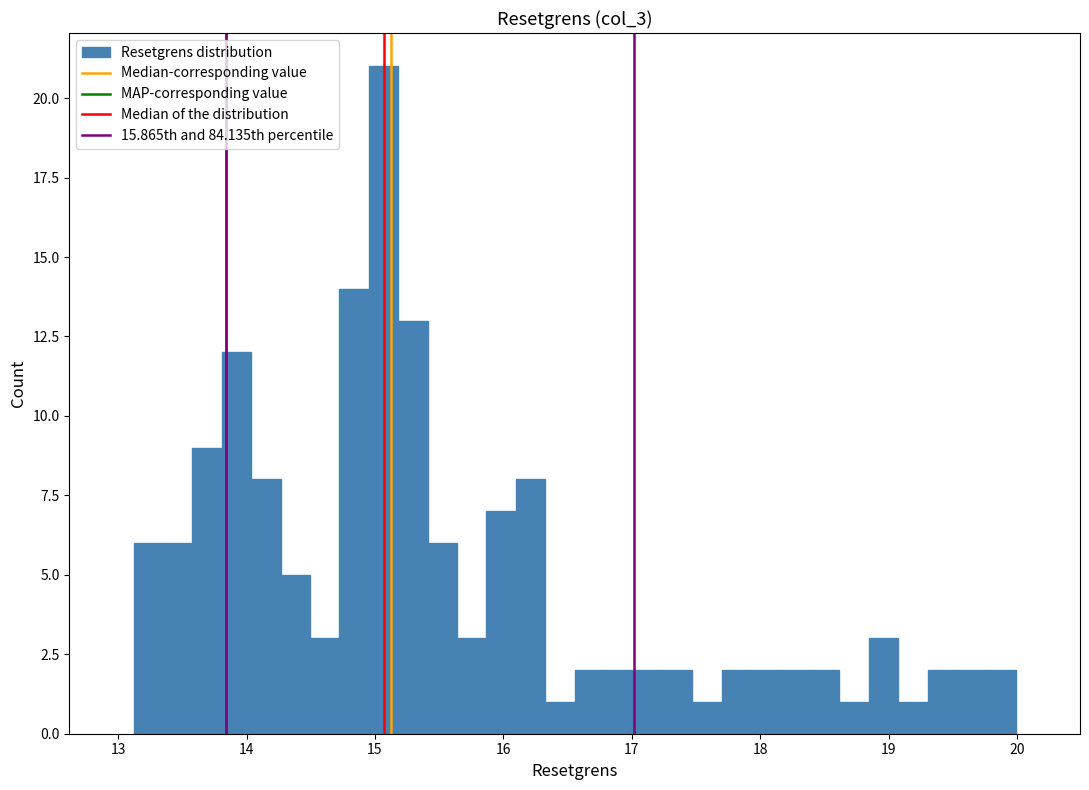

Around what value on the x-axis is the tallest bar? Give the approximate position of its centre, as read against the axis.

15.1